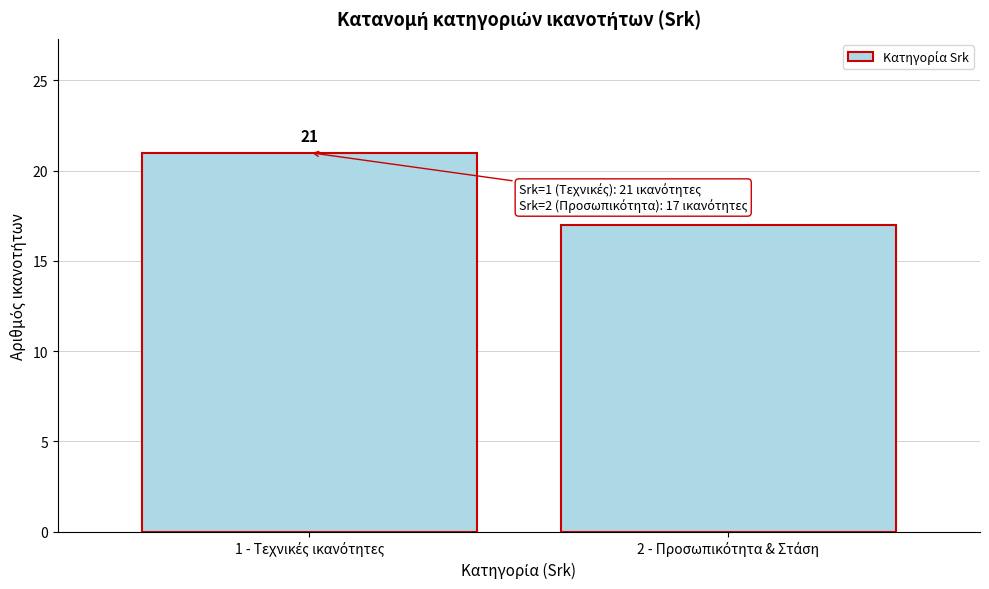

Reading left to right, what are all the values shown in this chart?

21	17